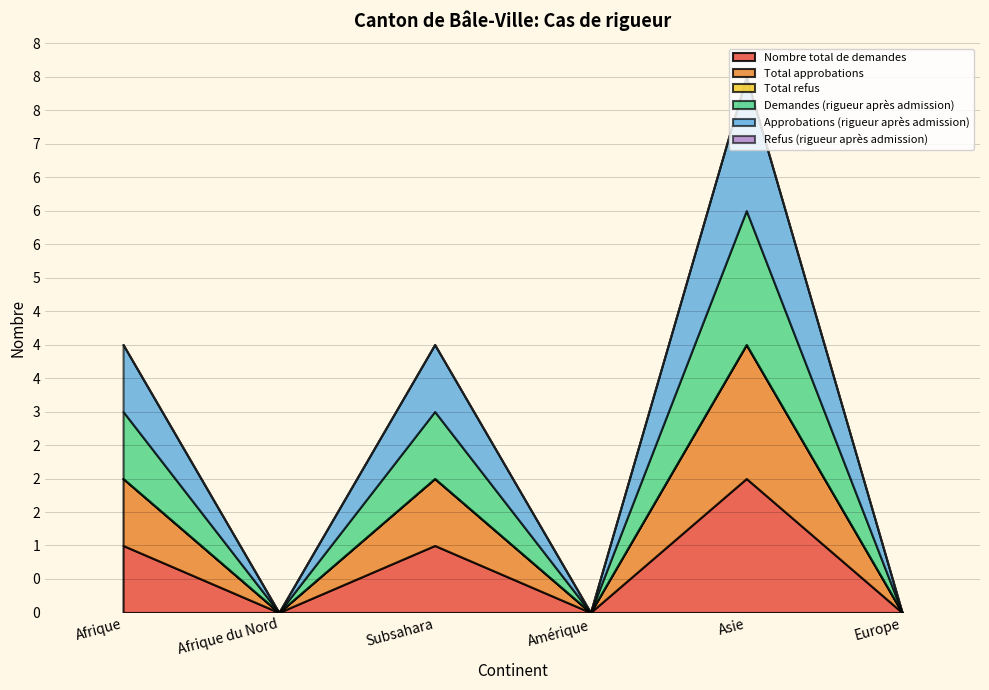

True or false: Nombre total de demandes and Approbations (rigueur après admission) intersect in this chart.

False